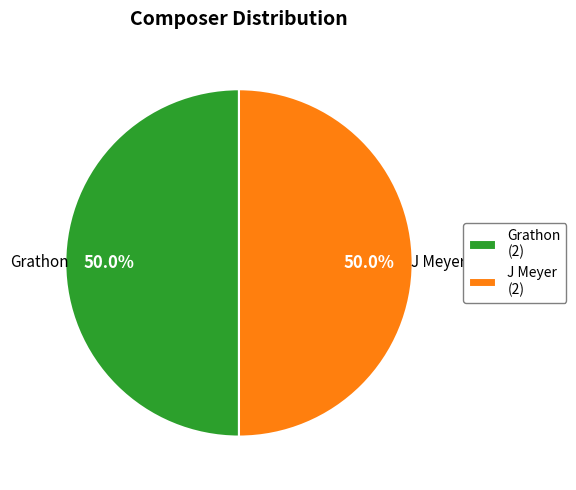

What percentage is NOT represented by Grathon (2)?

50.0%